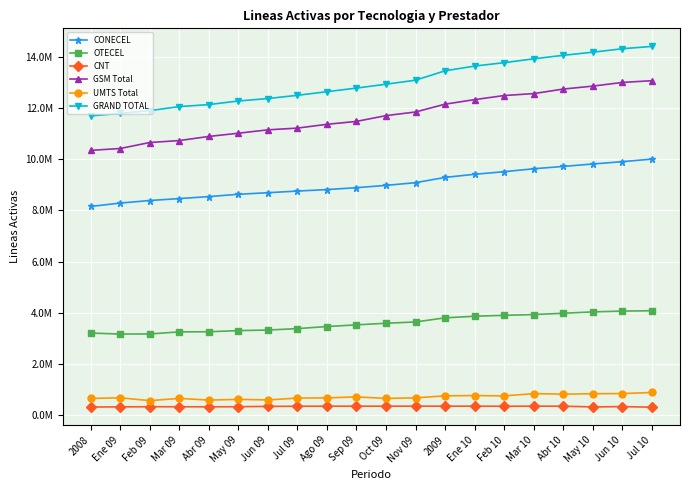

What is the maximum value shown in the chart?

14408060